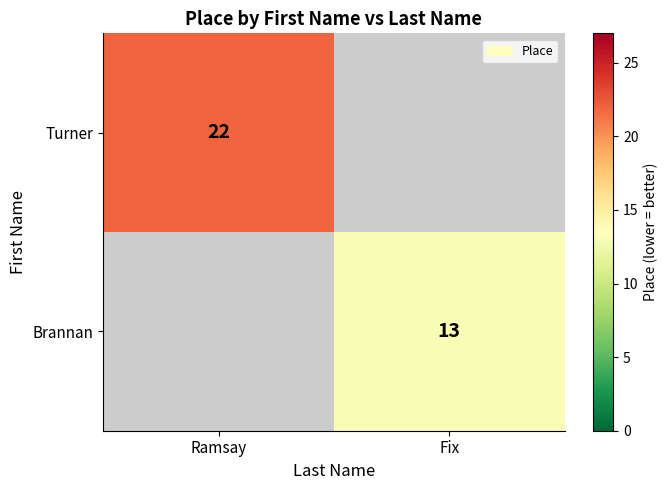

Is the value of Brannan at Fix greater than the value of Turner at Ramsay?

No